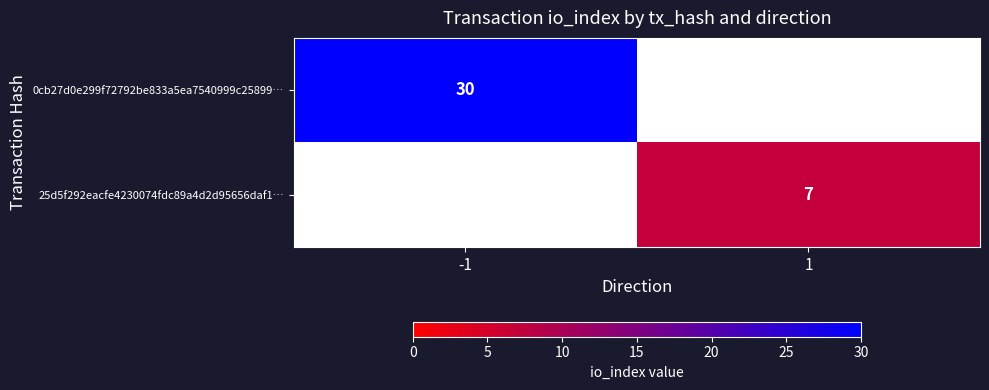

How many series are shown in this chart?

2